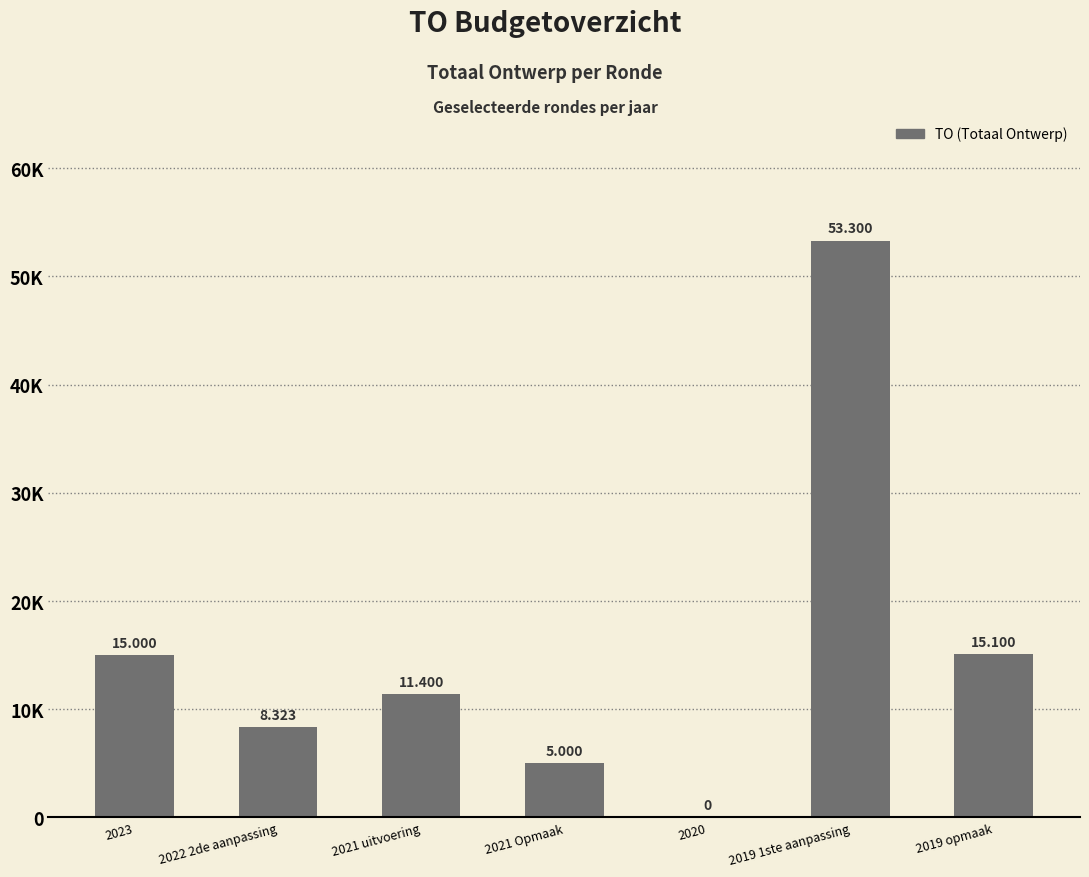

Reading right to left, what are all the values shown in this chart?

15100	53300	0	5000	11400	8323	15000